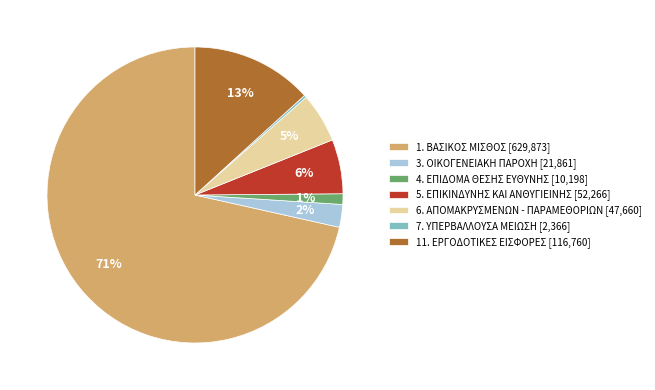

To the nearest percent, what is the combined percentage of 11. ΕΡΓΟΔΟΤΙΚΕΣ ΕΙΣΦΟΡΕΣ [116,760] and 4. ΕΠΙΔΟΜΑ ΘΕΣΗΣ ΕΥΘΥΝΗΣ [10,198]?

14%